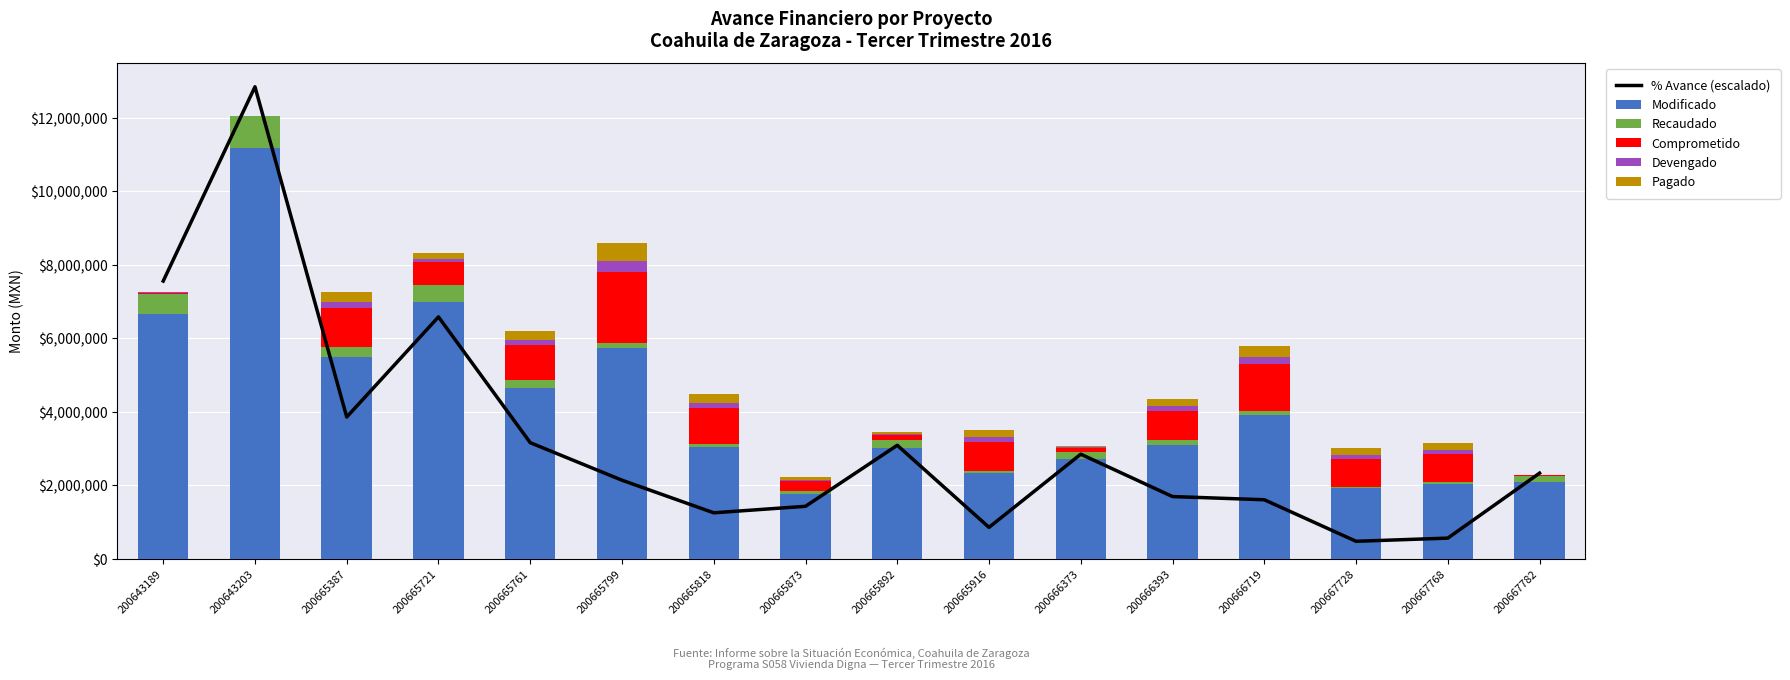

Is the value of % Avance (escalado) at 200665873 greater than the value of Modificado at 200667782?

No